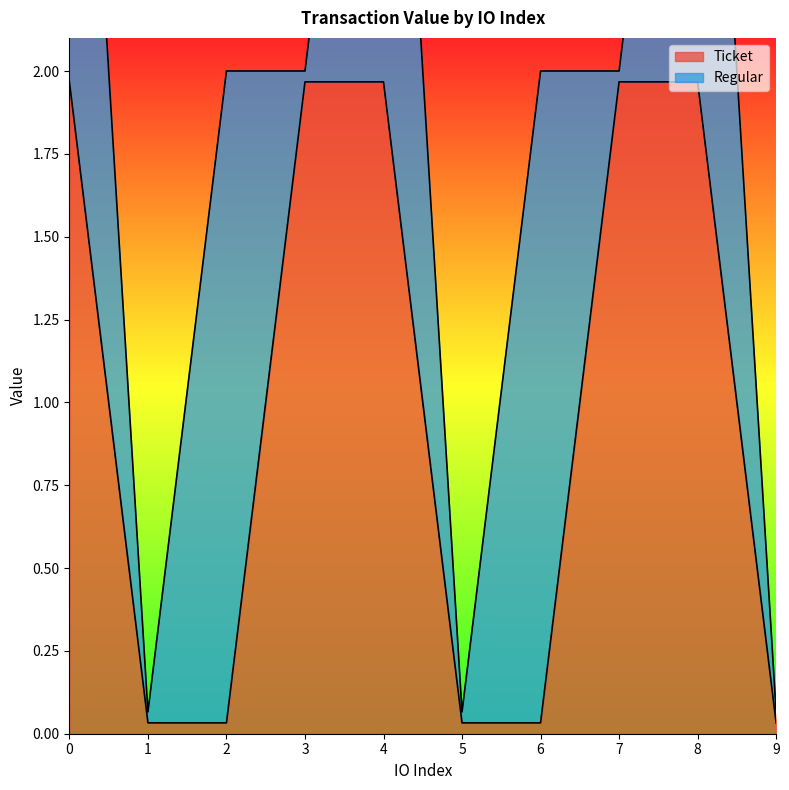

What is the average value?

1.0